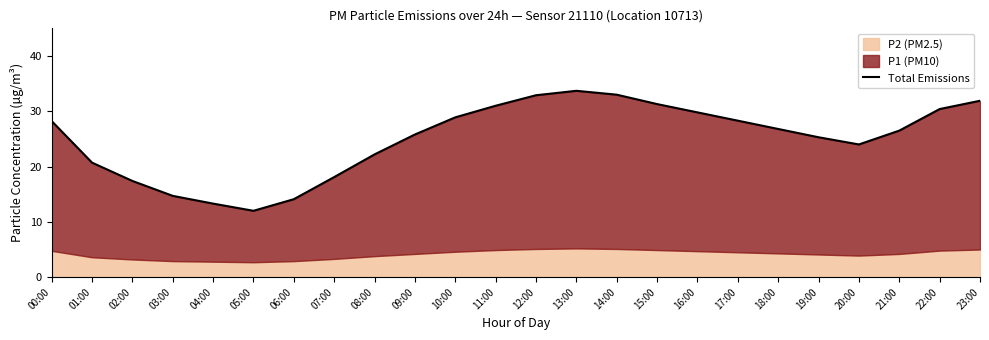

How many points are lower than both their immediate neighbors (excluding endpoints)?

2